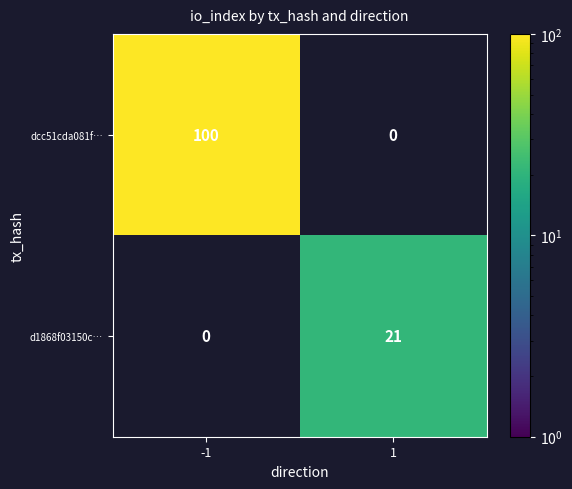

The value of d1868f03150c… at 1 is 11. True or false?

False